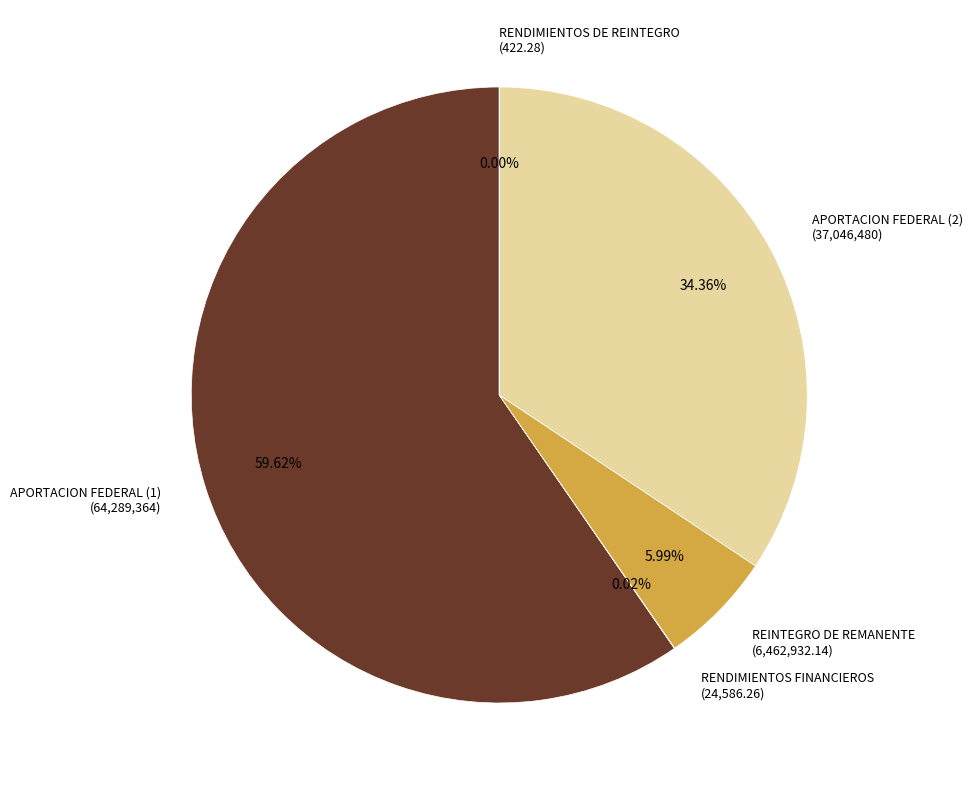

Which slice is the largest?

APORTACION FEDERAL (1) (64,289,364)